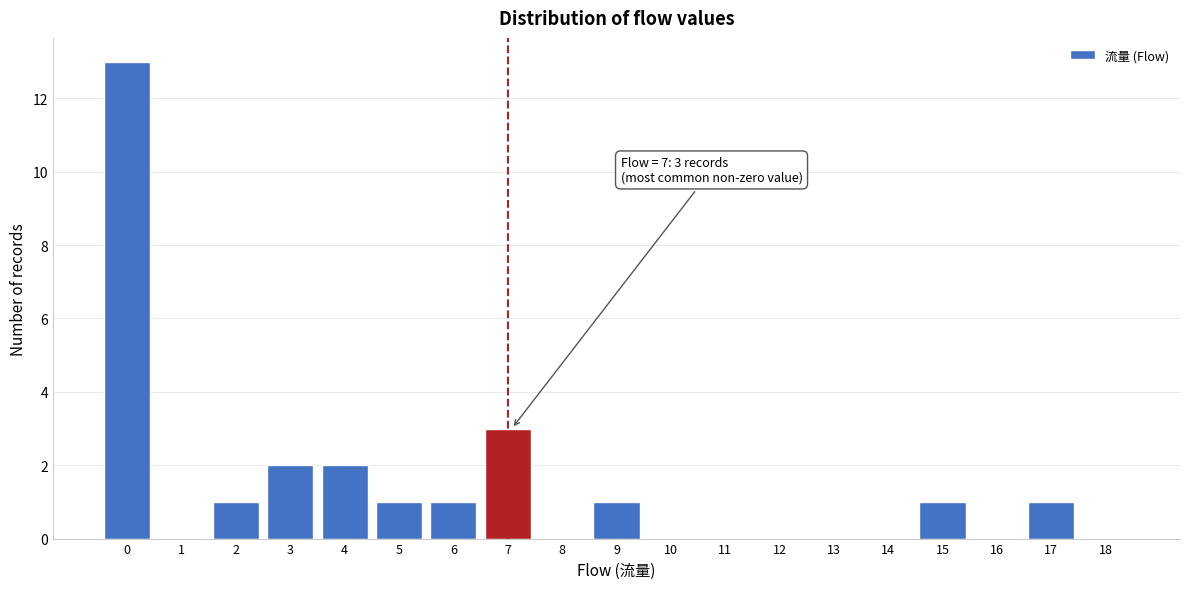

Reading left to right, transcribe all the data shown in this chart.

0=13	1=0	2=1	3=2	4=2	5=1	6=1	7=3	8=0	9=1	10=0	11=0	12=0	13=0	14=0	15=1	16=0	17=1	18=0